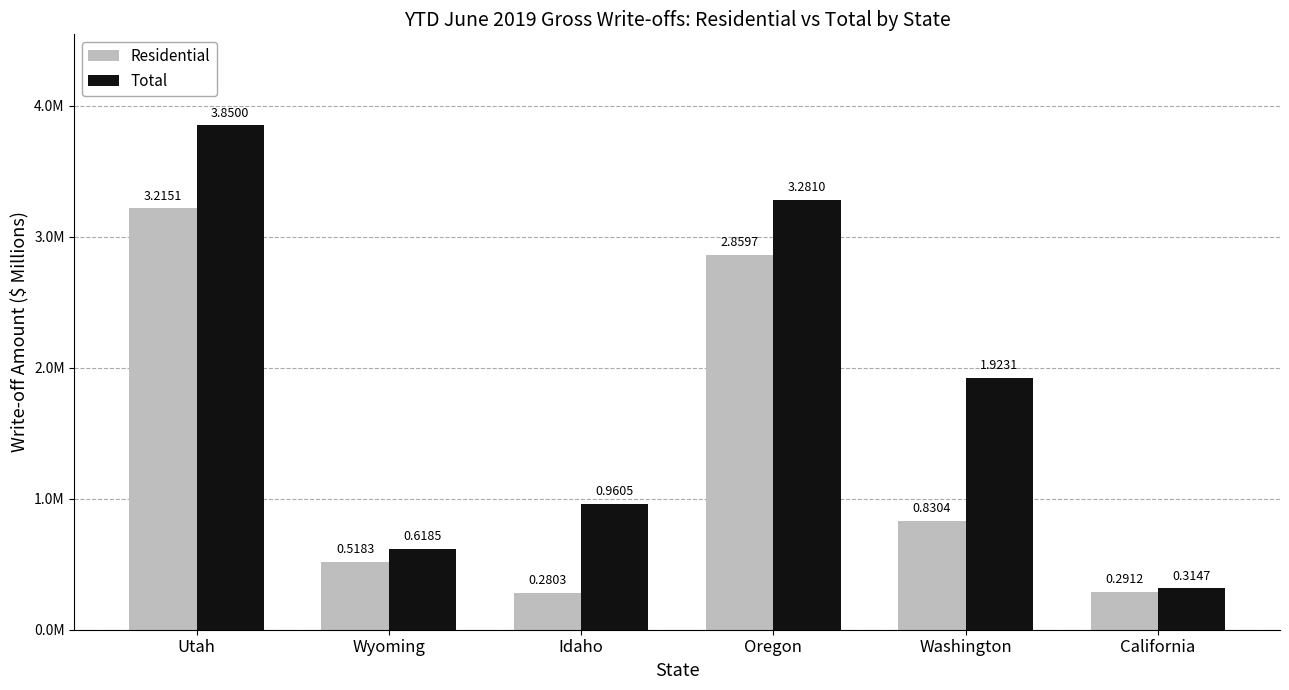

Rank the series by their average value, from lowest to highest.

Residential, Total